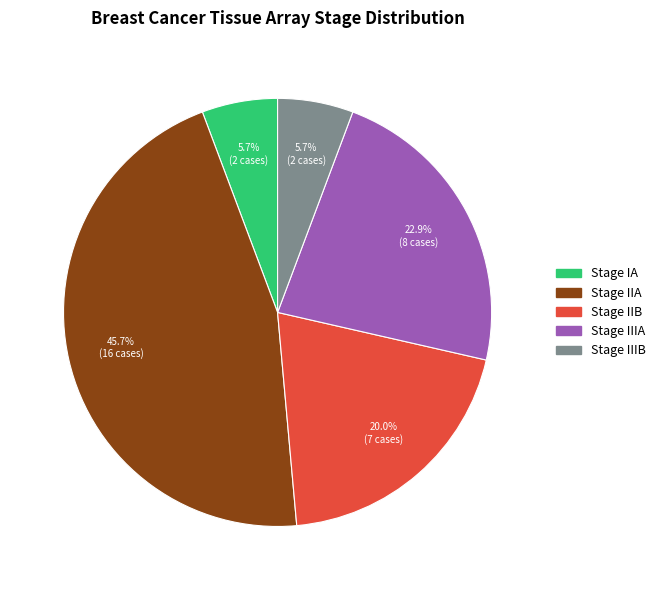

Does Stage IIB represent more than half of the total?

No